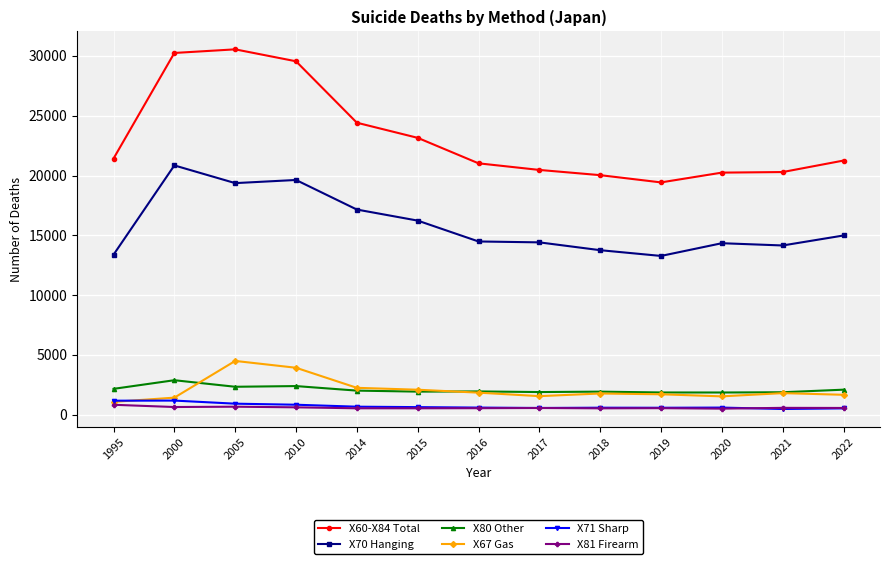

True or false: X70 Hanging and X60-X84 Total cross at least once.

False